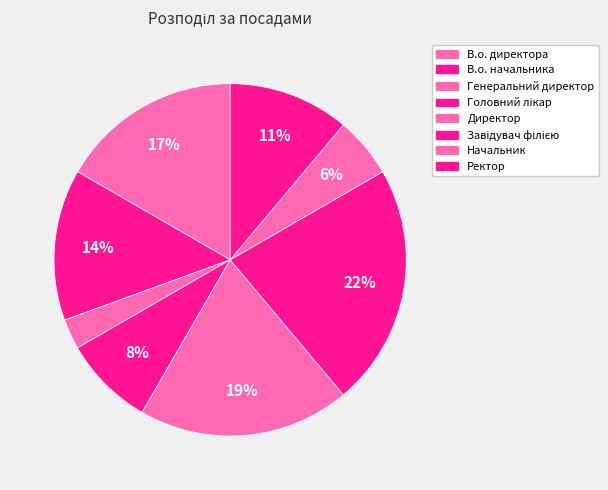

To the nearest percent, what portion does Директор represent?

19%